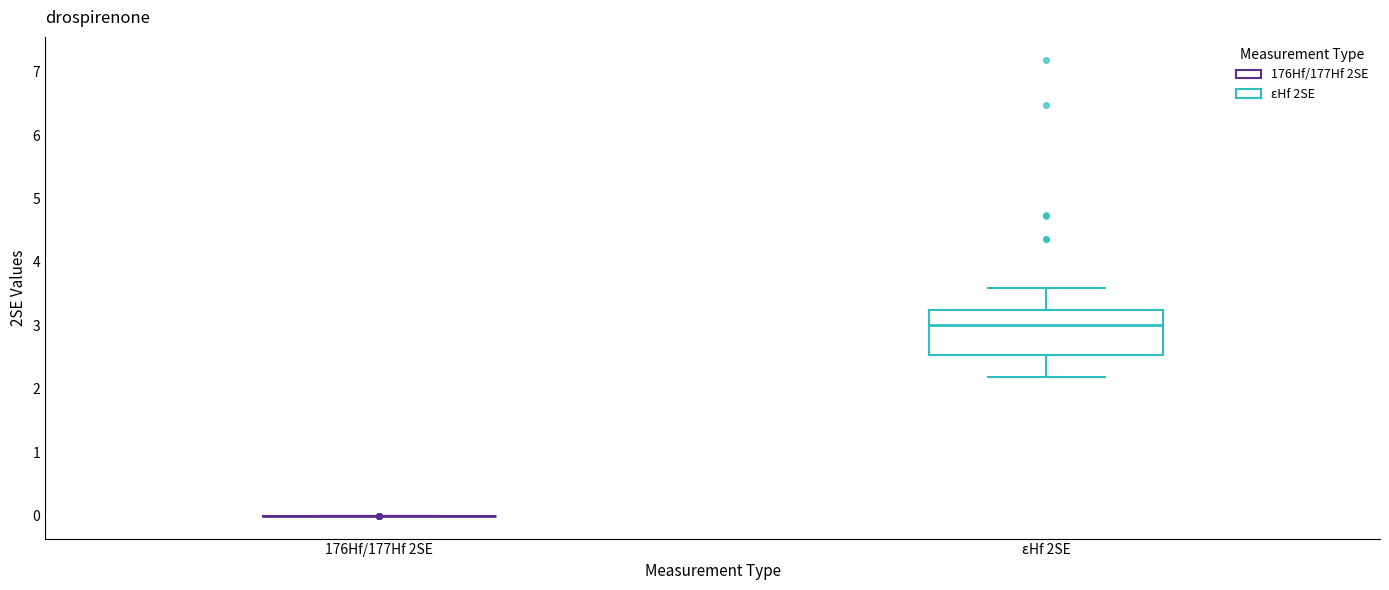

Reading left to right, transcribe this box plot: for each box, give where its median line is, the range the box spans, and where its two whiskers end, as read against the y-axis. The values are not printed on the chart, so give them approximately, as read against the axis.

176Hf/177Hf 2SE: box collapsed to a line at 0.0, whiskers 0.0 to 0.0
εHf 2SE: median 3.0, box 2.5 to 3.2, whiskers 2.2 to 3.6